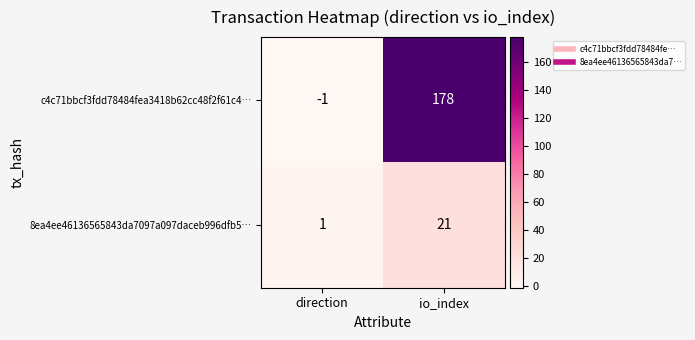

At which label is 8ea4ee46136565843da7097a097daceb996dfb5… closest to 11?

direction